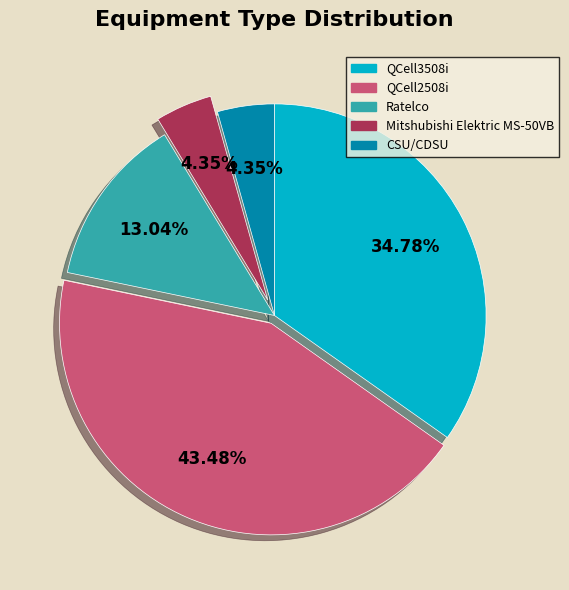

The QCell2508i slice represents 50% of the pie. True or false?

False